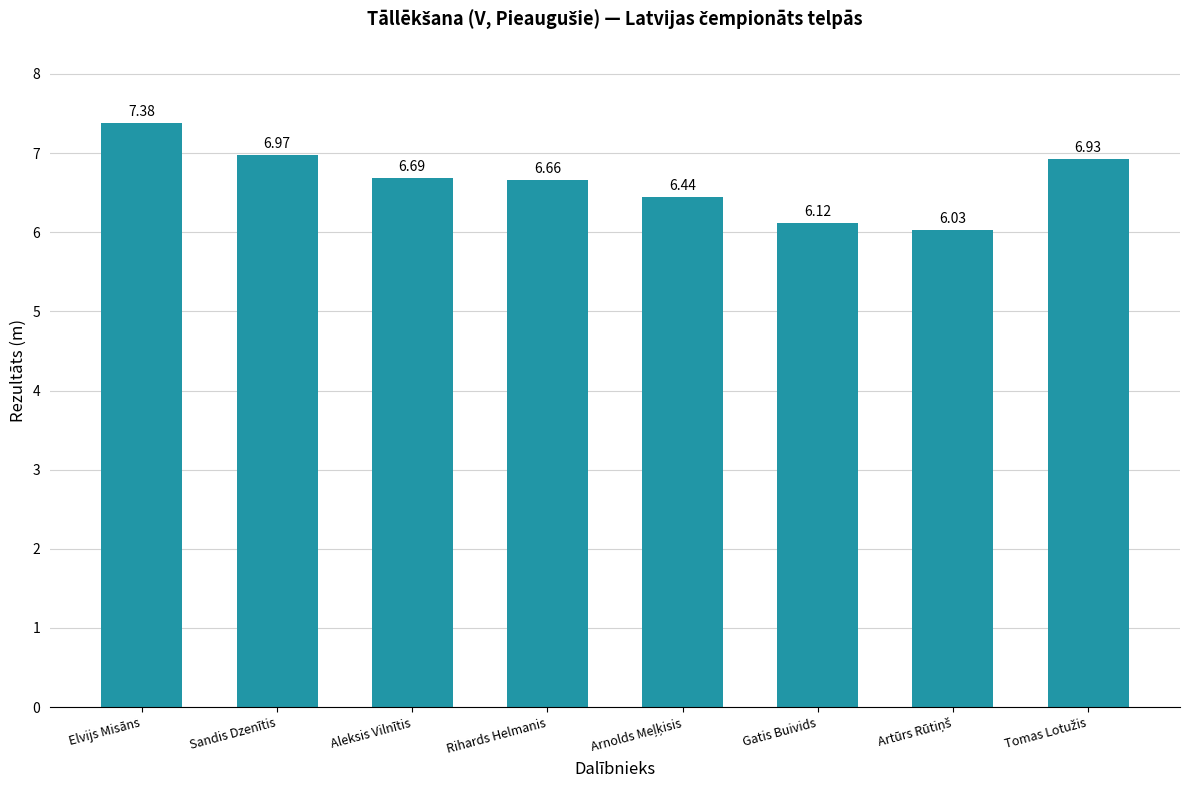

What is the label of the 8th bar from the right?

Elvijs Misāns